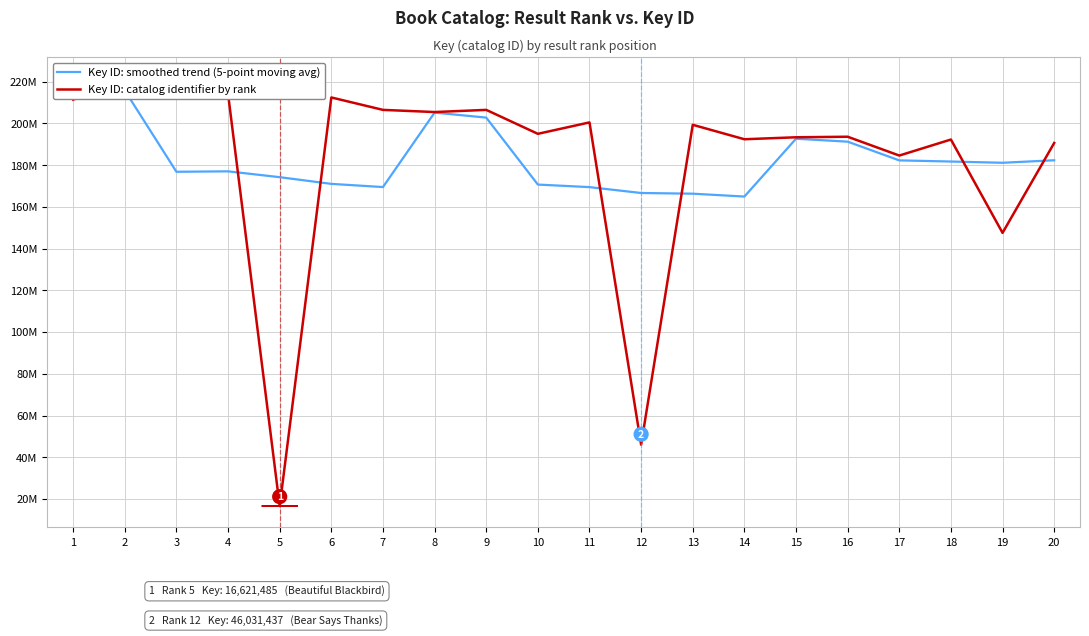

At 15, list the series in order from largest to smallest.

Key ID: catalog identifier by rank, Key ID: smoothed trend (5-point moving avg)